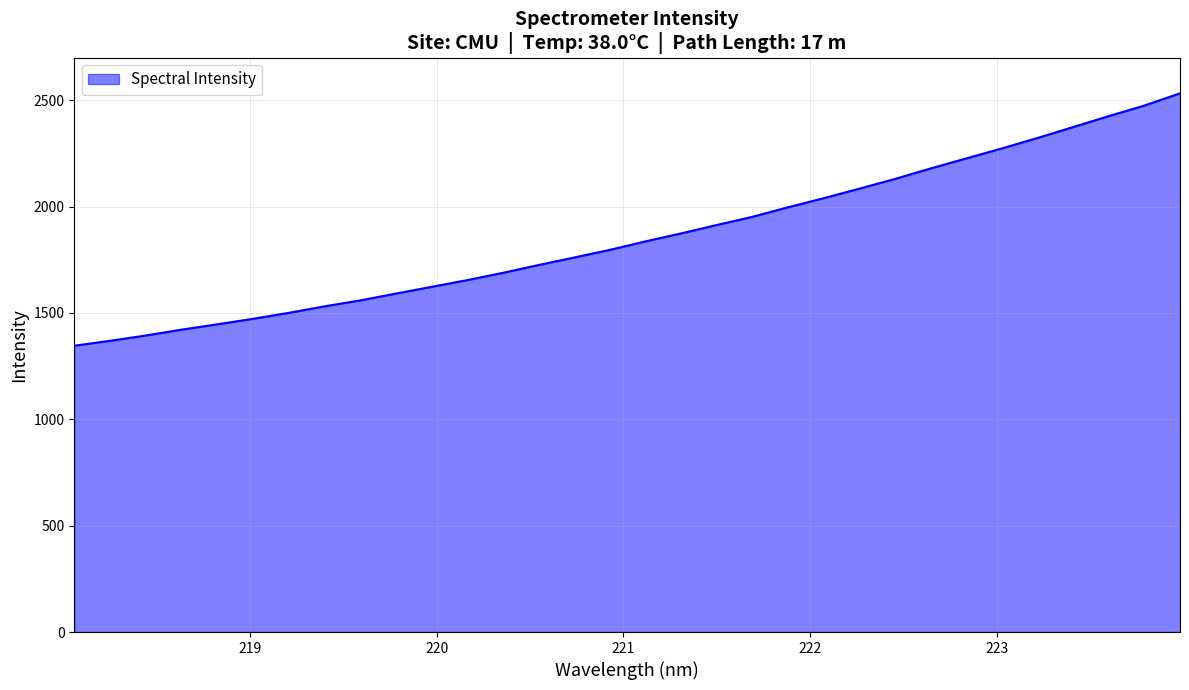

What is the maximum value shown in the chart?

2532.8